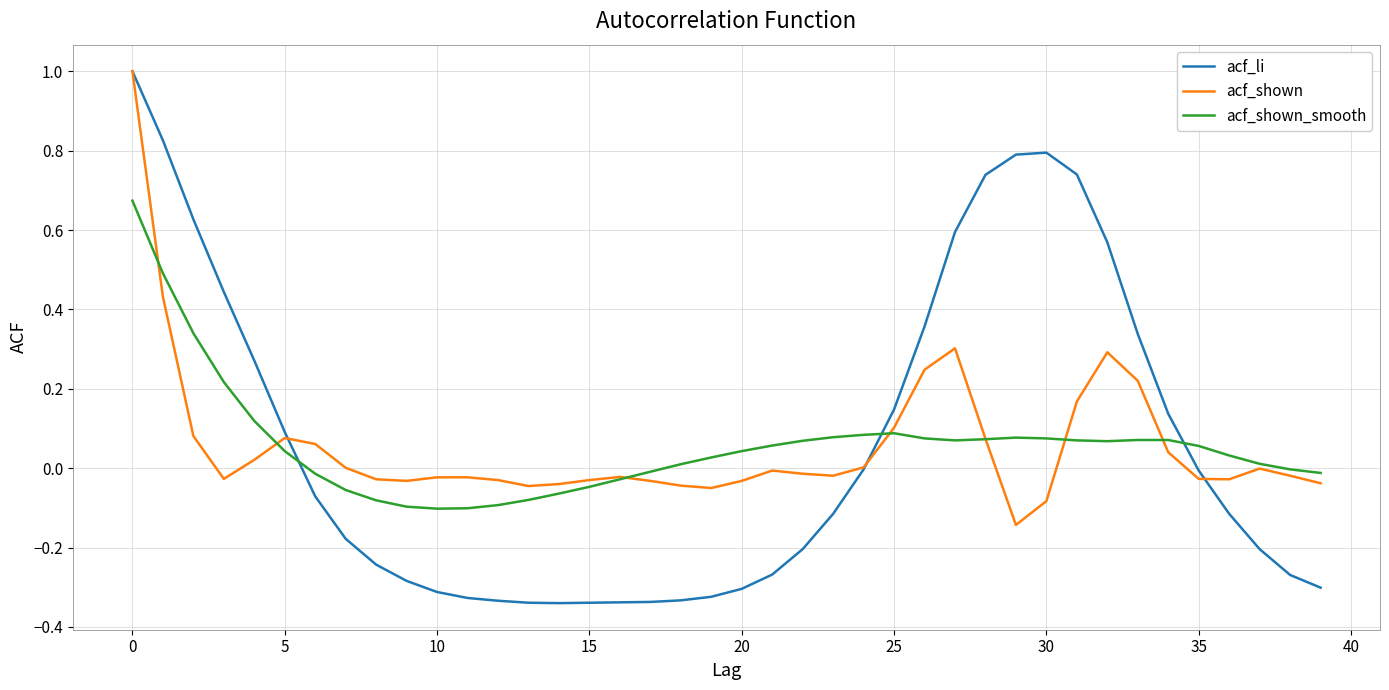

Which series has the largest range (max minus min)?

acf_li